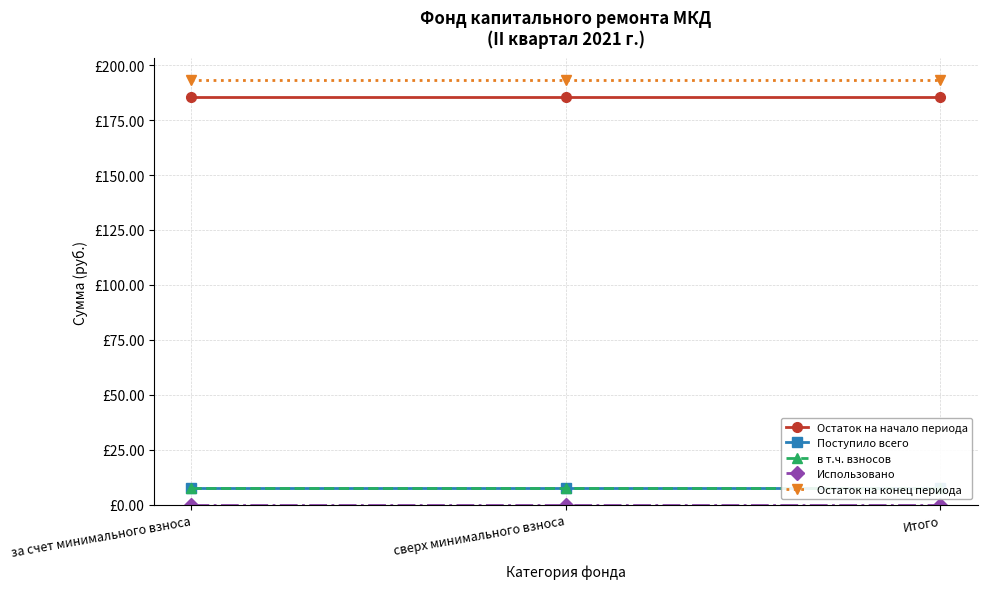

Is it true that Использовано equals 0.0 at сверх минимального взноса?

True